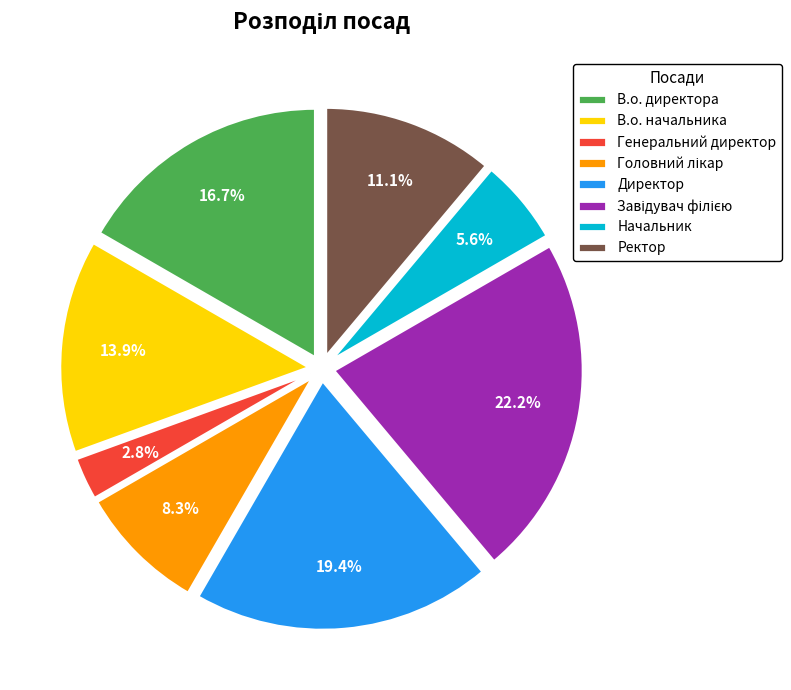

Count the number of slices in the pie.

8